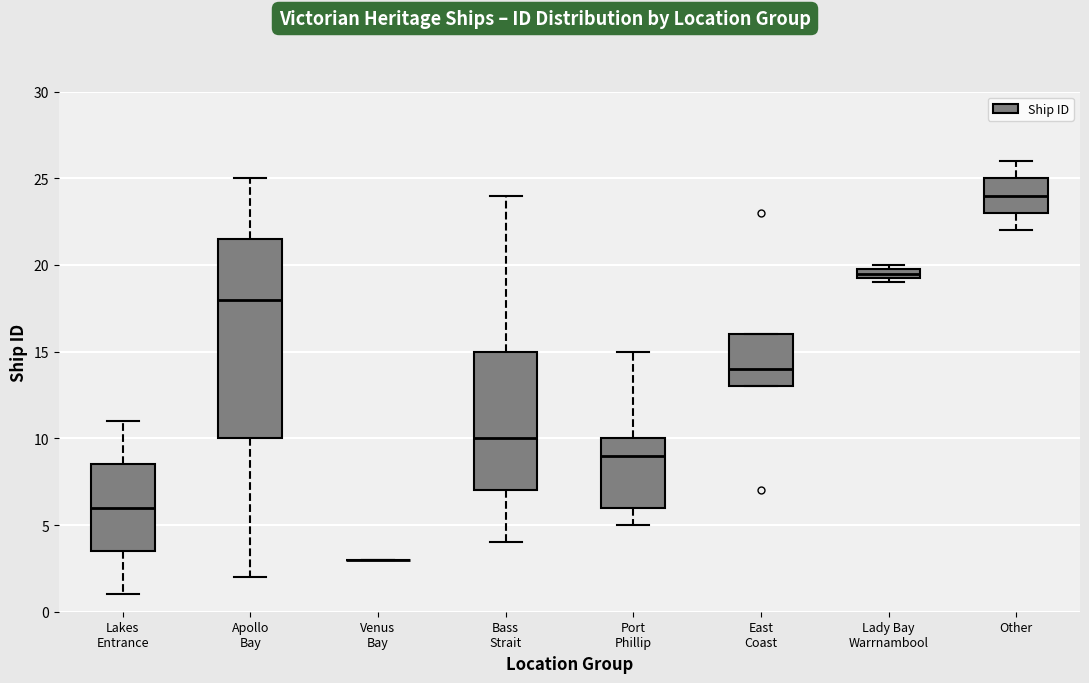

Comparing the boxes themselves (not the whiskers), which one is the tallest?

Apollo Bay